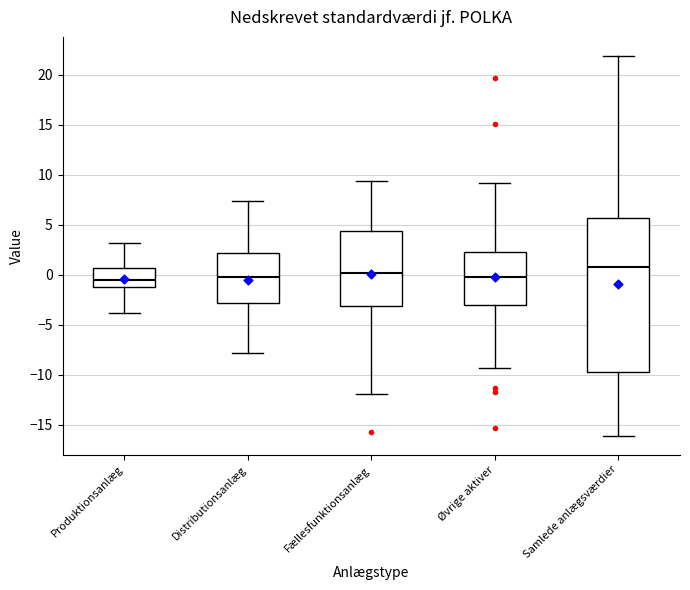

Reading left to right, read every box against the y-axis: the position of its median line, the range the box covers, and the ends of its whiskers. The values are not printed on the chart, so give them approximately, as read against the axis.

Produktionsanlæg: median -0.5, box -1.0 to 0.5, whiskers -4.0 to 3.0
Distributionsanlæg: median -0.5, box -3.0 to 2.0, whiskers -8.0 to 7.5
Fællesfunktionsanlæg: median 0.0, box -3.0 to 4.5, whiskers -12.0 to 9.5
Øvrige aktiver: median 0.0, box -3.0 to 2.5, whiskers -9.5 to 9.0
Samlede anlægsværdier: median 1.0, box -9.5 to 5.5, whiskers -16.0 to 22.0